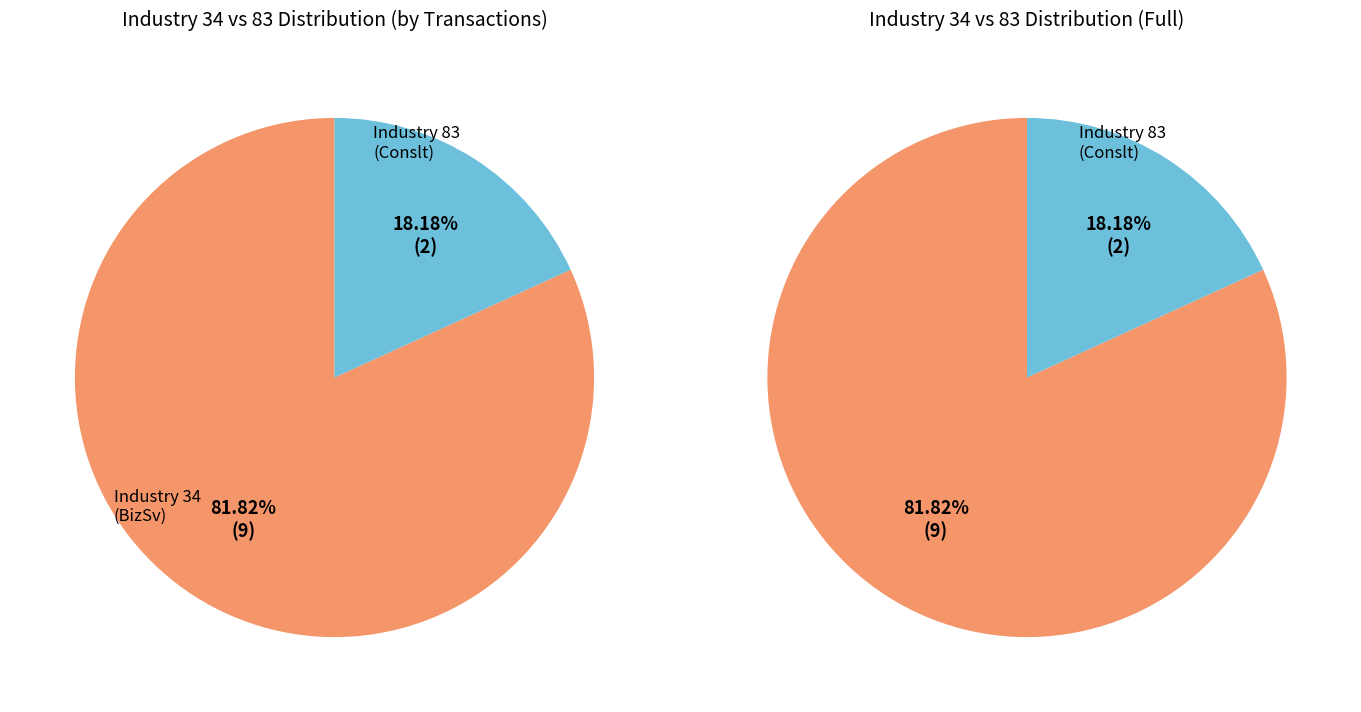

Which has a higher value, ind_83 or ind_34?

ind_34